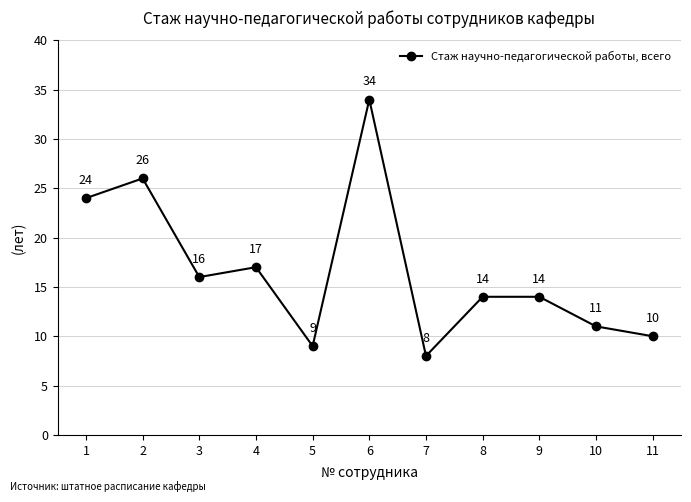

Reading left to right, what are all the values shown in this chart?

1=24	2=26	3=16	4=17	5=9	6=34	7=8	8=14	9=14	10=11	11=10